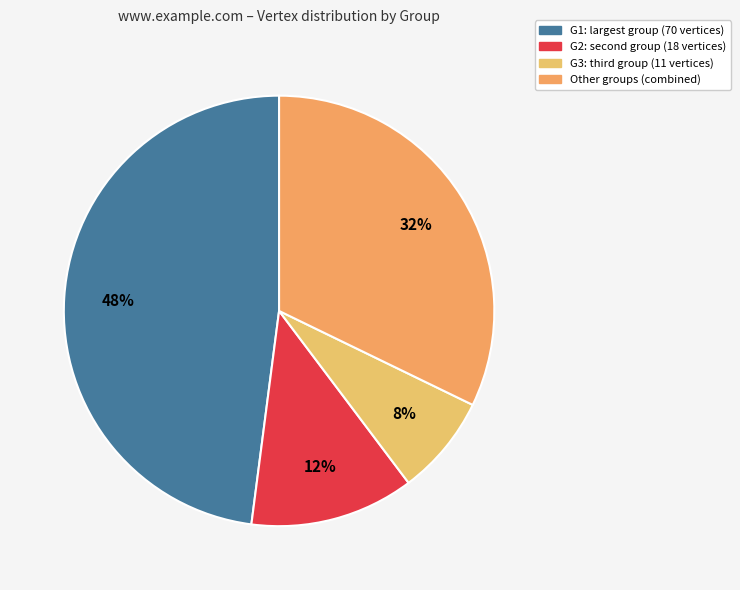

How many segments does this pie chart have?

4